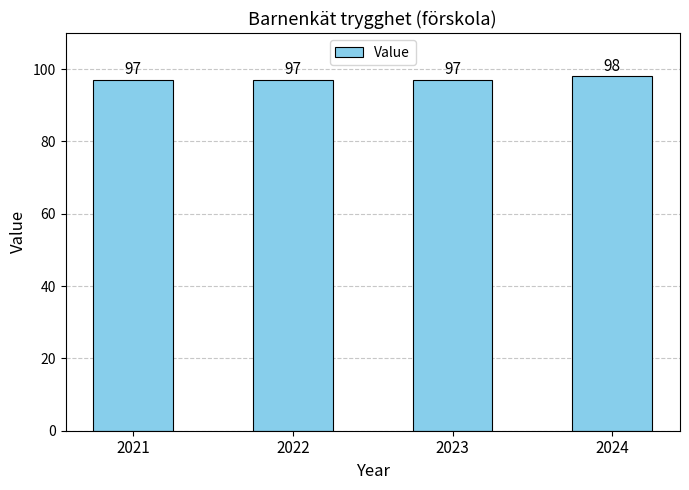

What is the smallest value displayed?

97